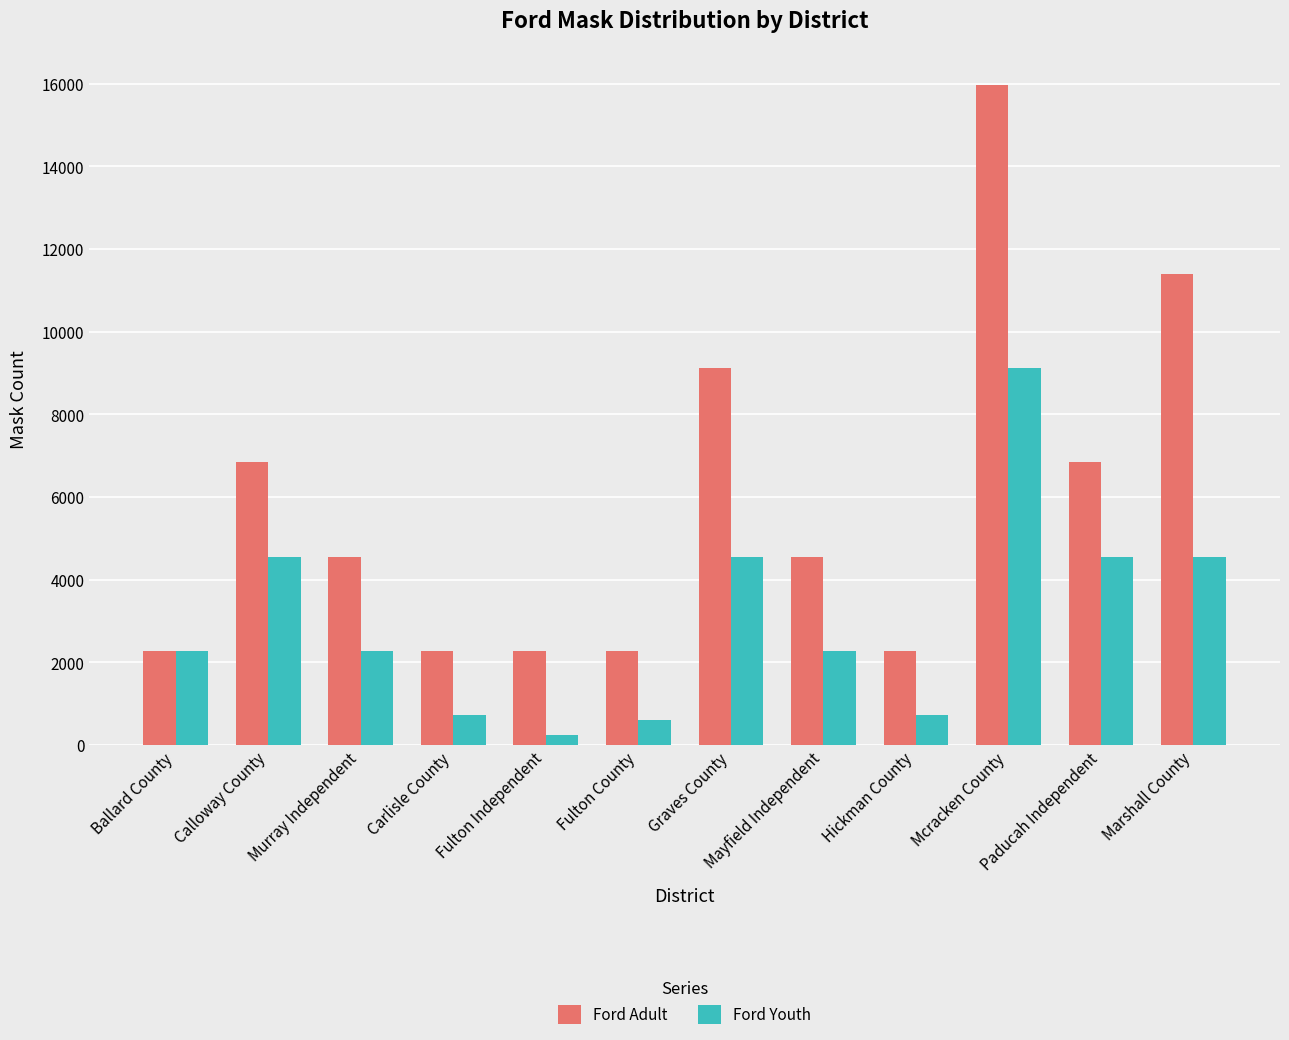

What is the sum of all Ford Adult values?

70680